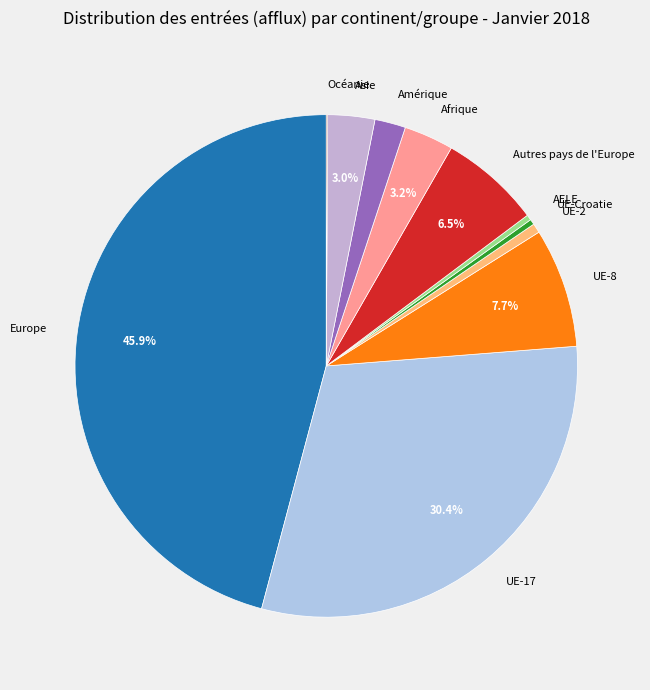

Does UE-Croatie represent more than half of the total?

No